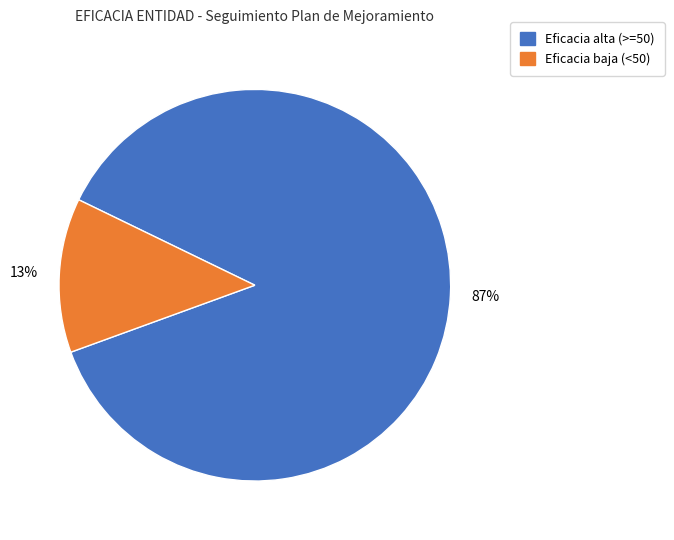

Is there any slice that represents more than half of the pie?

Yes